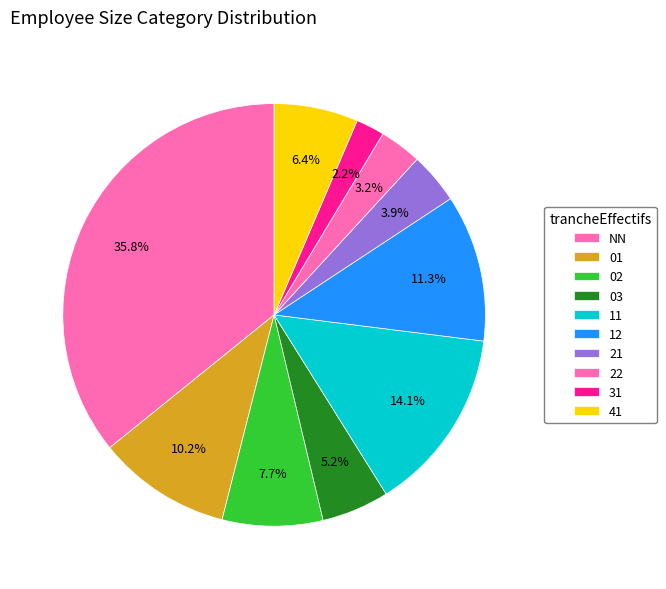

How many slices are in this pie chart?

10